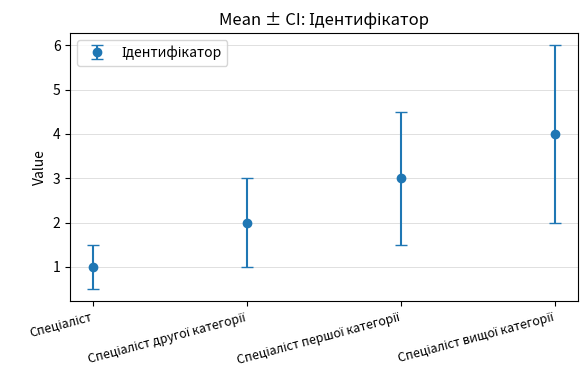

Reading right to left, extract all data points from this chart.

4	3	2	1